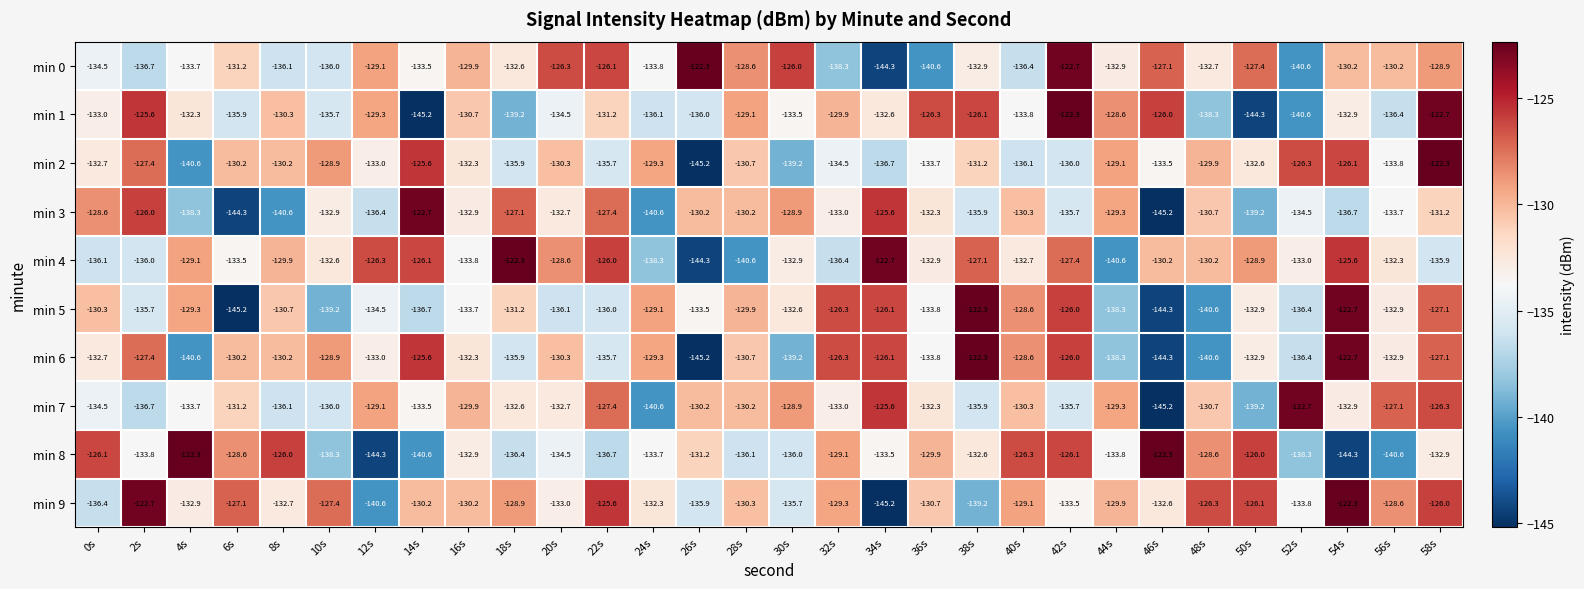

What is the total value across all series at 42s?

-1291.4